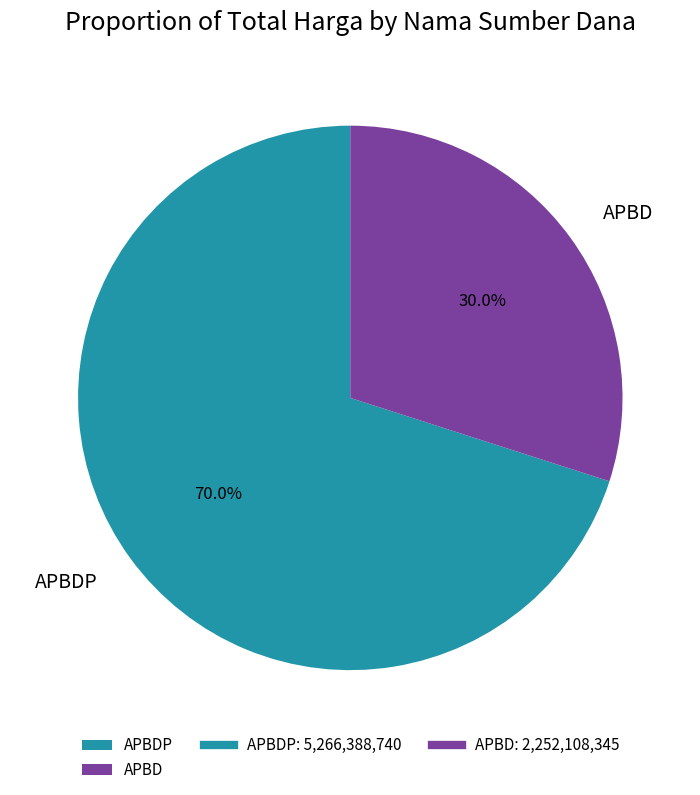

Which category has the smallest portion of the pie?

APBD